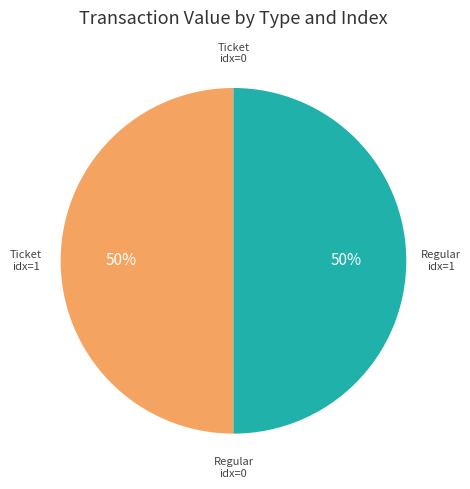

How many segments does this pie chart have?

4